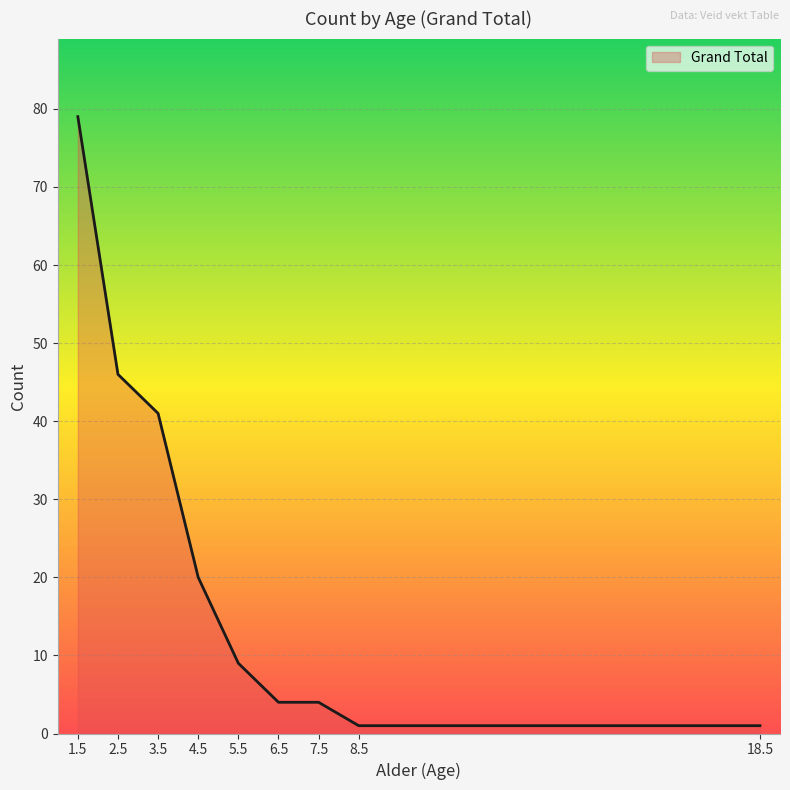

Where is the data nearest to the value 40?

3.5